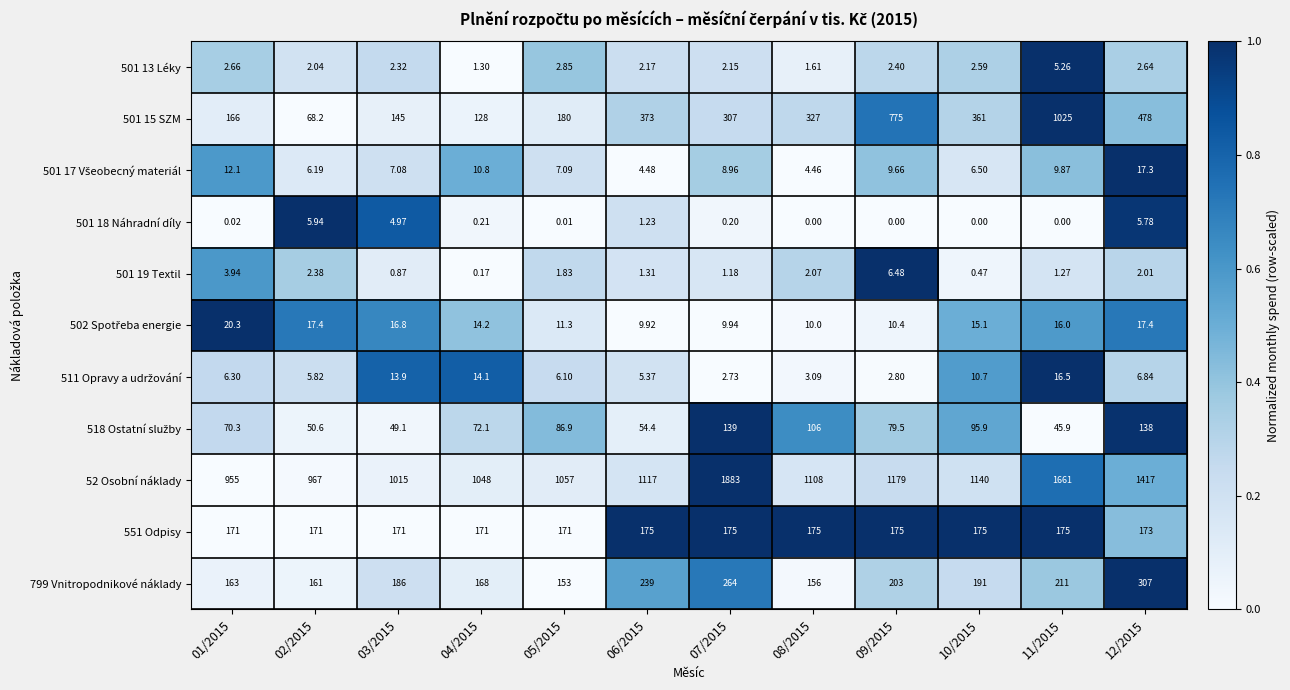

Is the value of 501 18 Náhradní díly at 02/2015 greater than the value of 551 Odpisy at 02/2015?

No